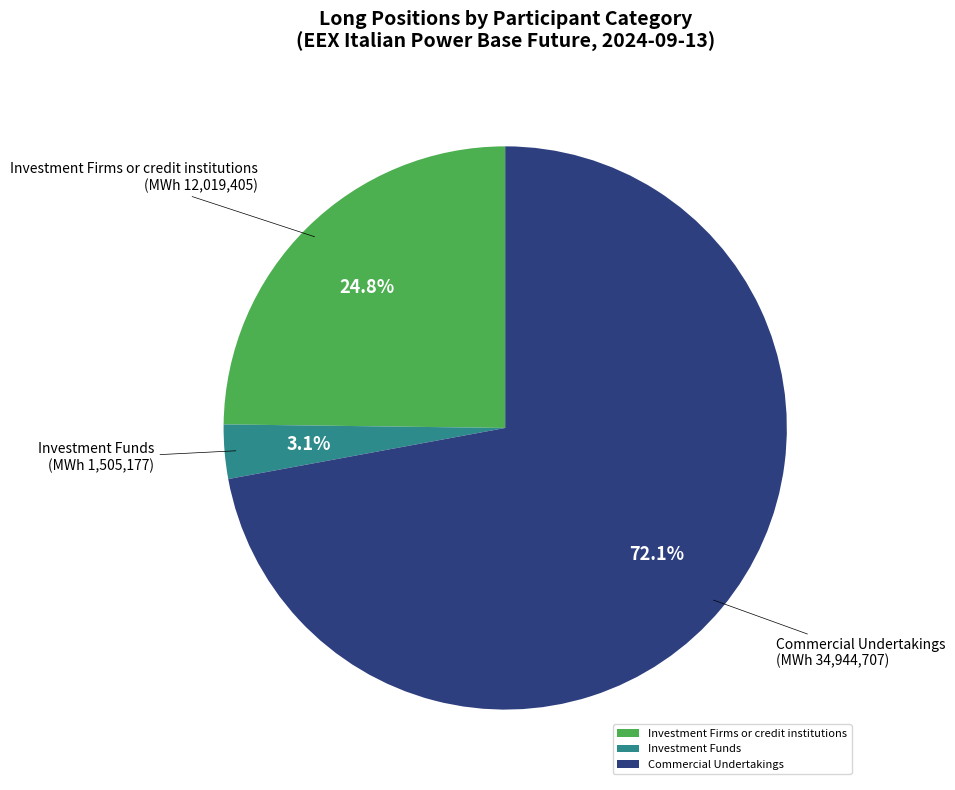

True or false: Investment Firms or credit institutions accounts for 35% of the total.

False